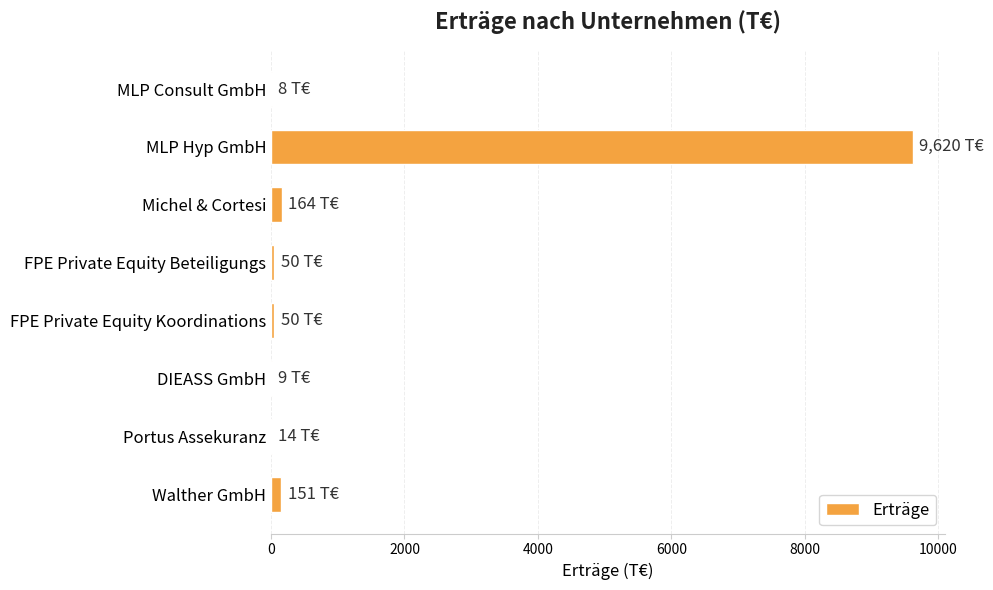

Are the bars horizontal?

Yes